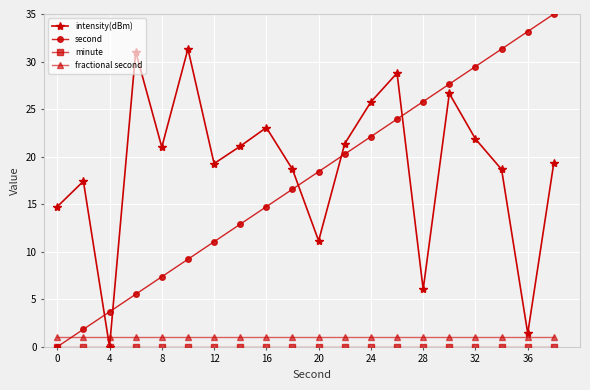

What is the highest value of the second series?

35.0